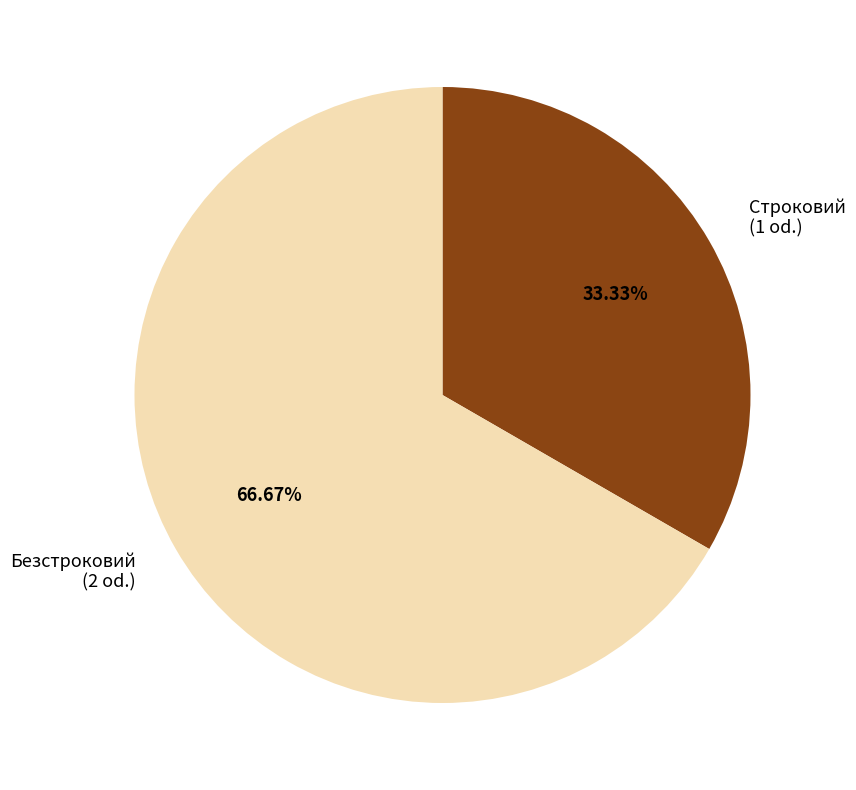

Which has a higher value, Безстроковий or Строковий?

Безстроковий